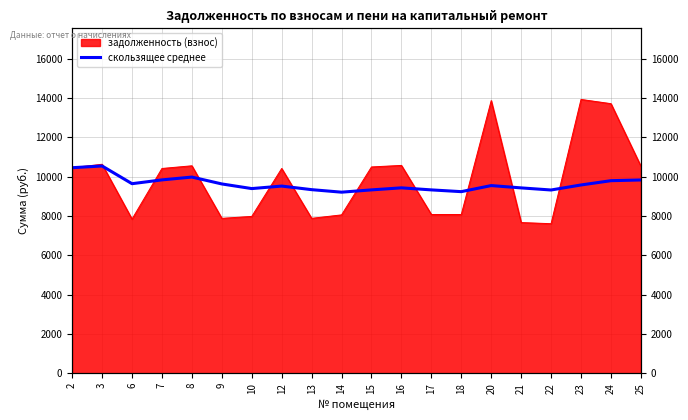

Reading right to left, list all the values displayed in this chart.

25=9829.0	24=9792.1	23=9574.5	22=9318.7	21=9425.8	20=9543.3	18=9234.6	17=9324.0	16=9428.2	15=9324.5	14=9207.9	13=9336.2	12=9518.4	10=9390.6	9=9626.5	8=9976.2	7=9832.9	6=9639.5	3=10539.8	2=10452.0